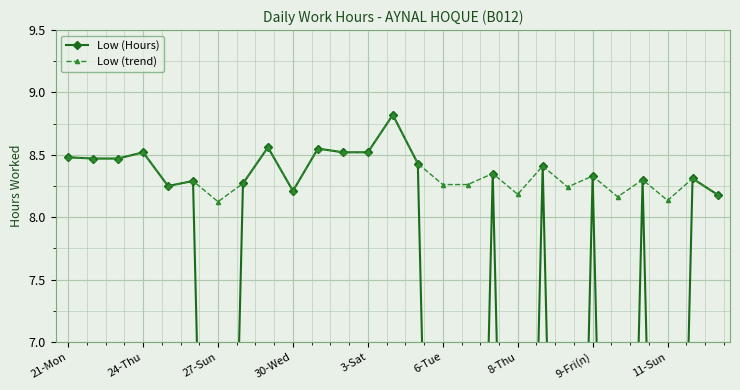

How many positive values does the Low (Hours) series have?

20